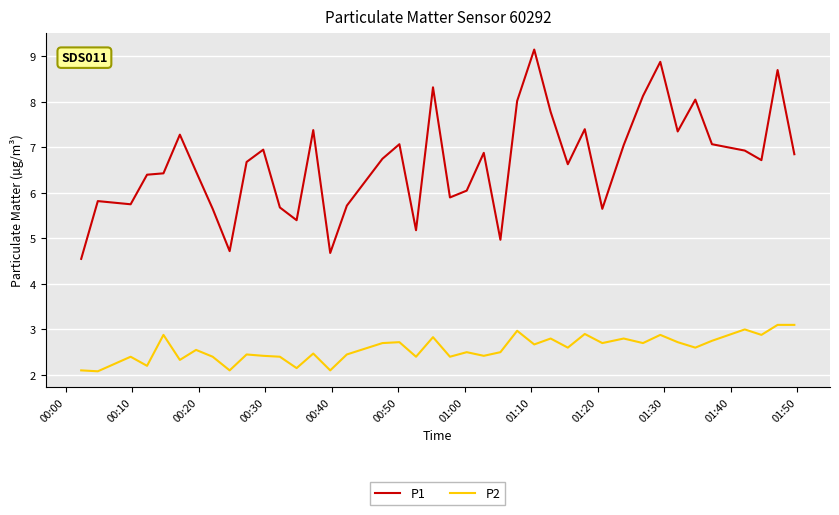

What is the difference between the maximum and minimum values in the P2 series?

1.0